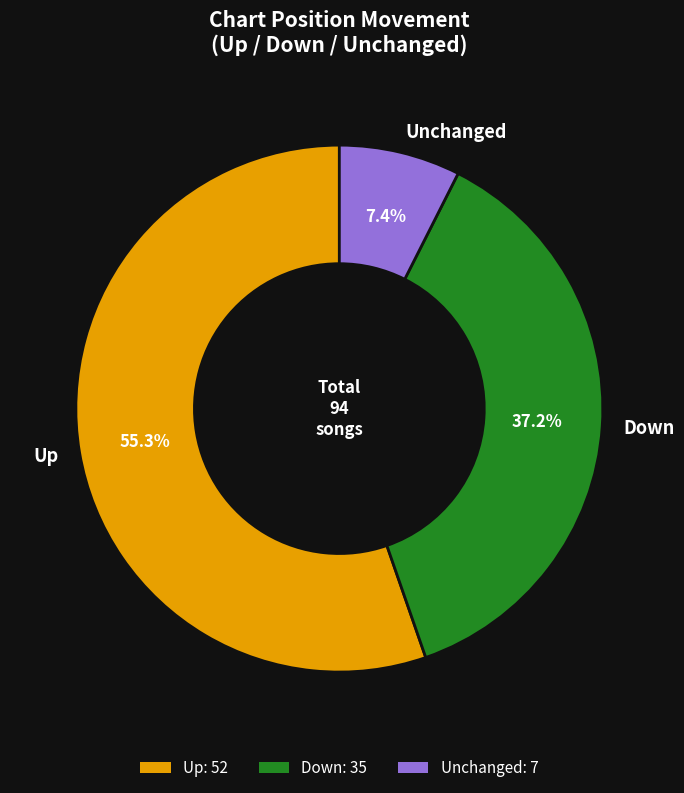

Which category accounts for the majority?

Up